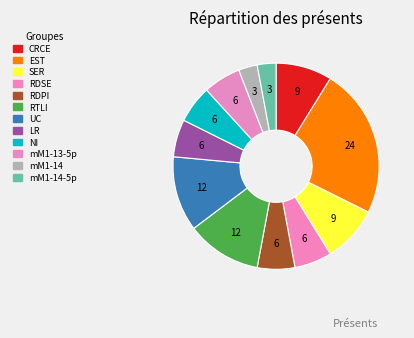

Count the number of slices in the pie.

12